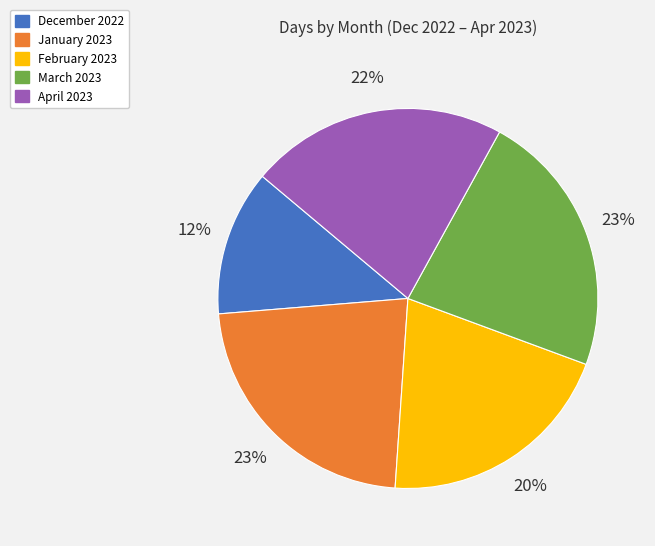

How many segments does this pie chart have?

5